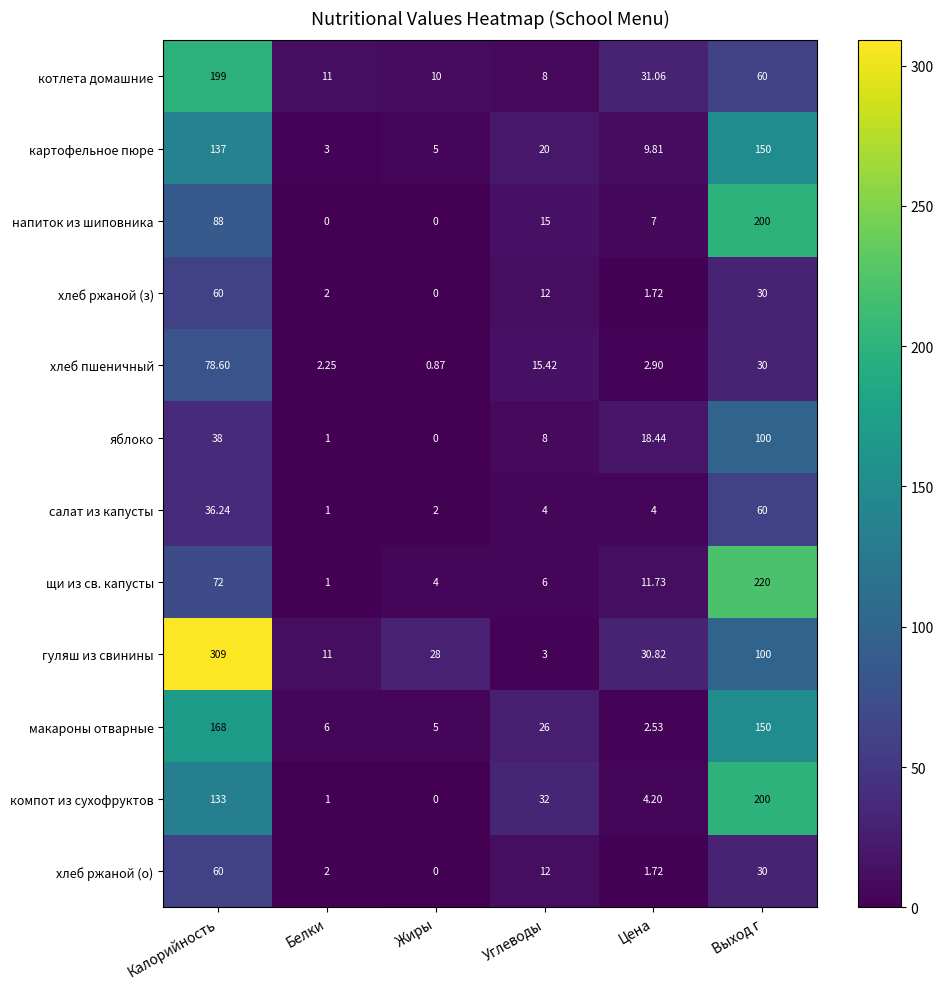

At which label is картофельное пюре closest to 76?

Углеводы